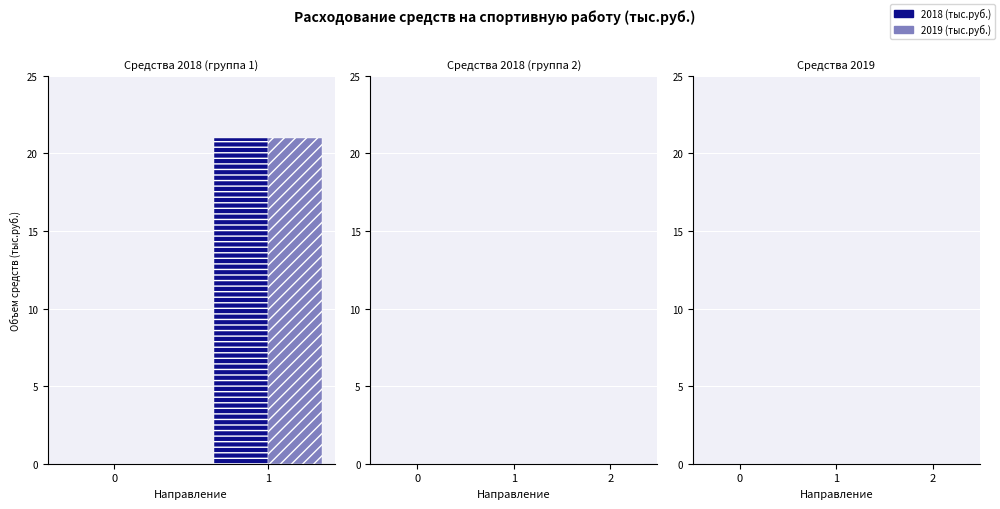

Is it true that 2018 (тыс.руб.) equals -10 at 0?

False